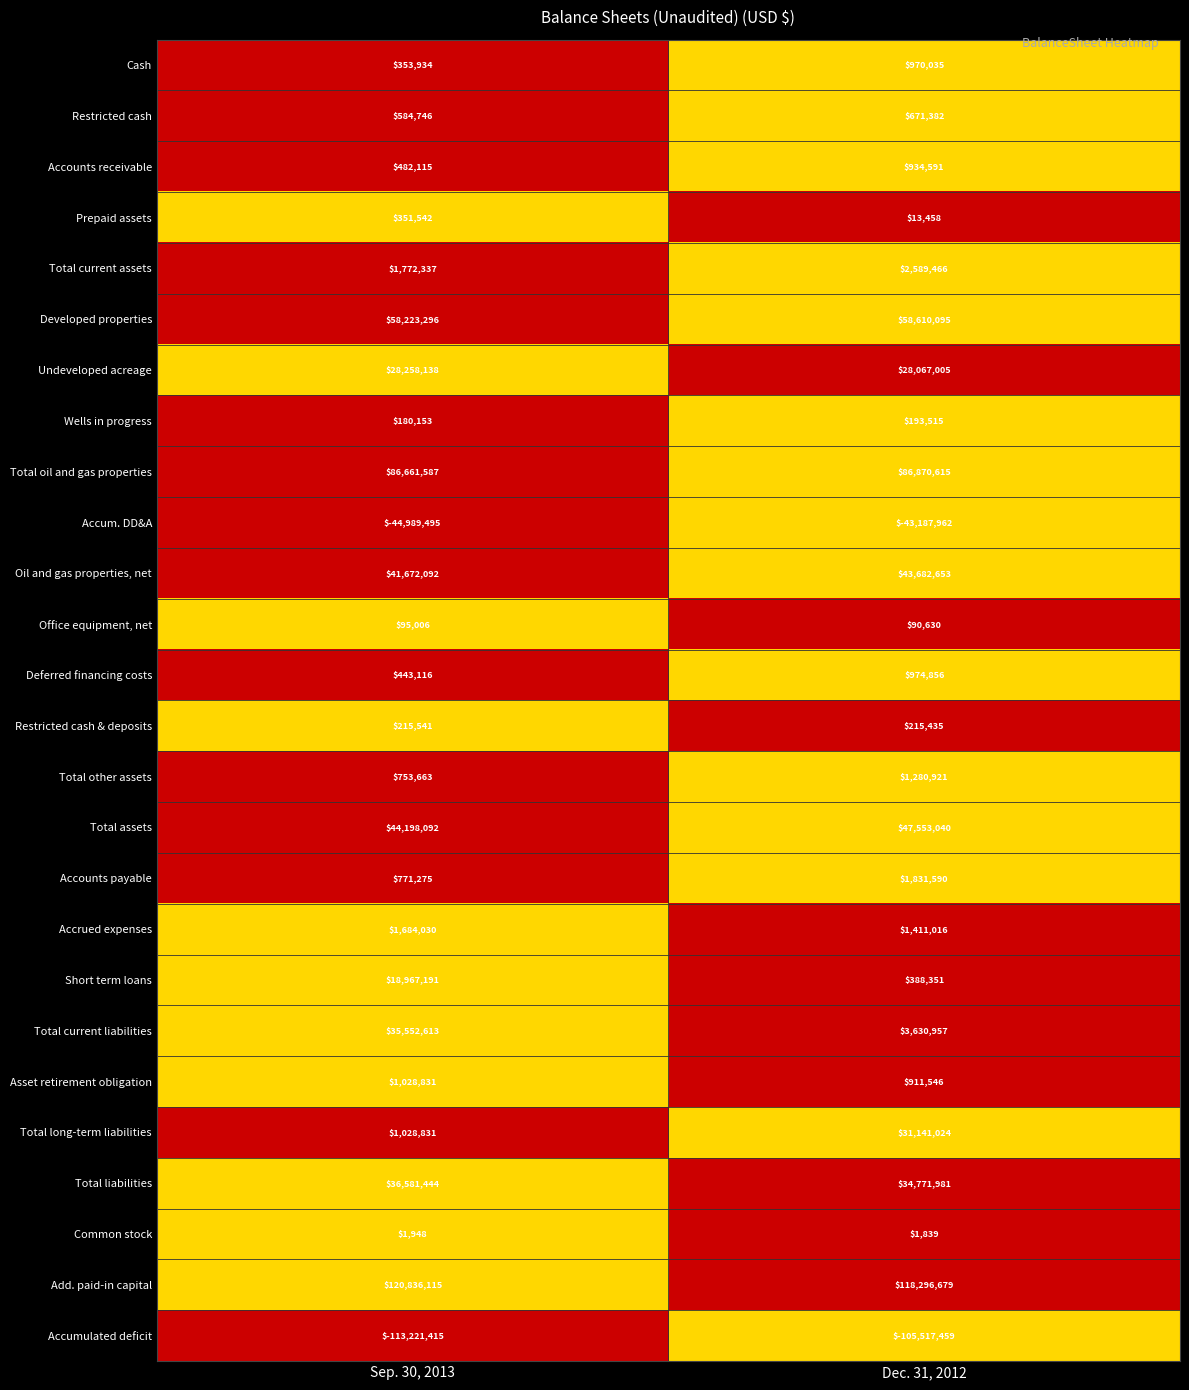

What is the minimum value shown in the chart?

-113221415